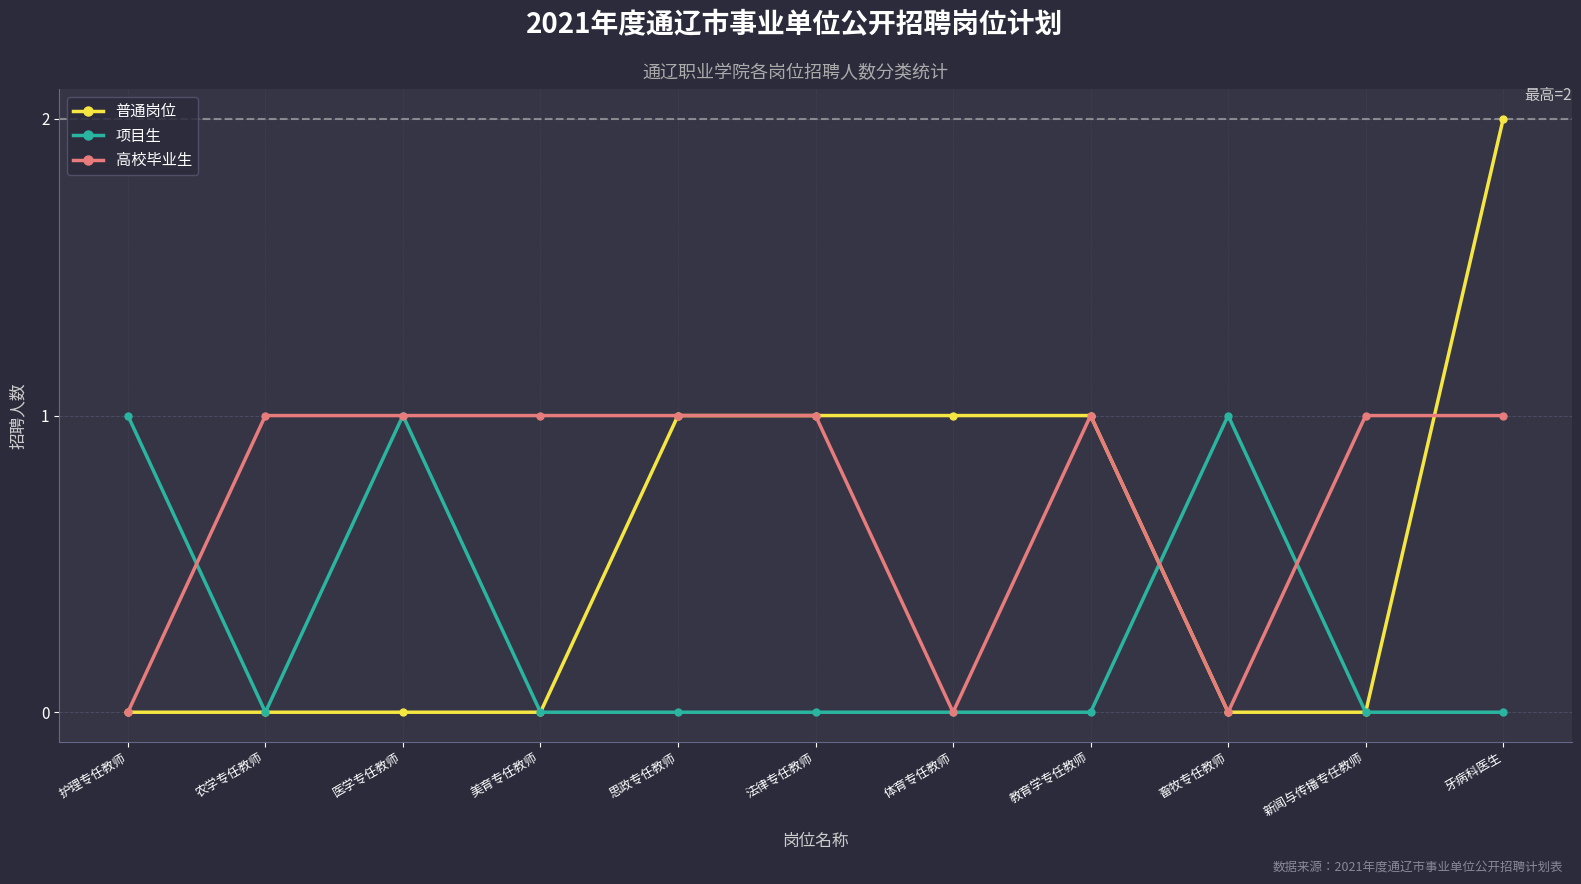

What is the total value across all series at 体育专任教师?

1